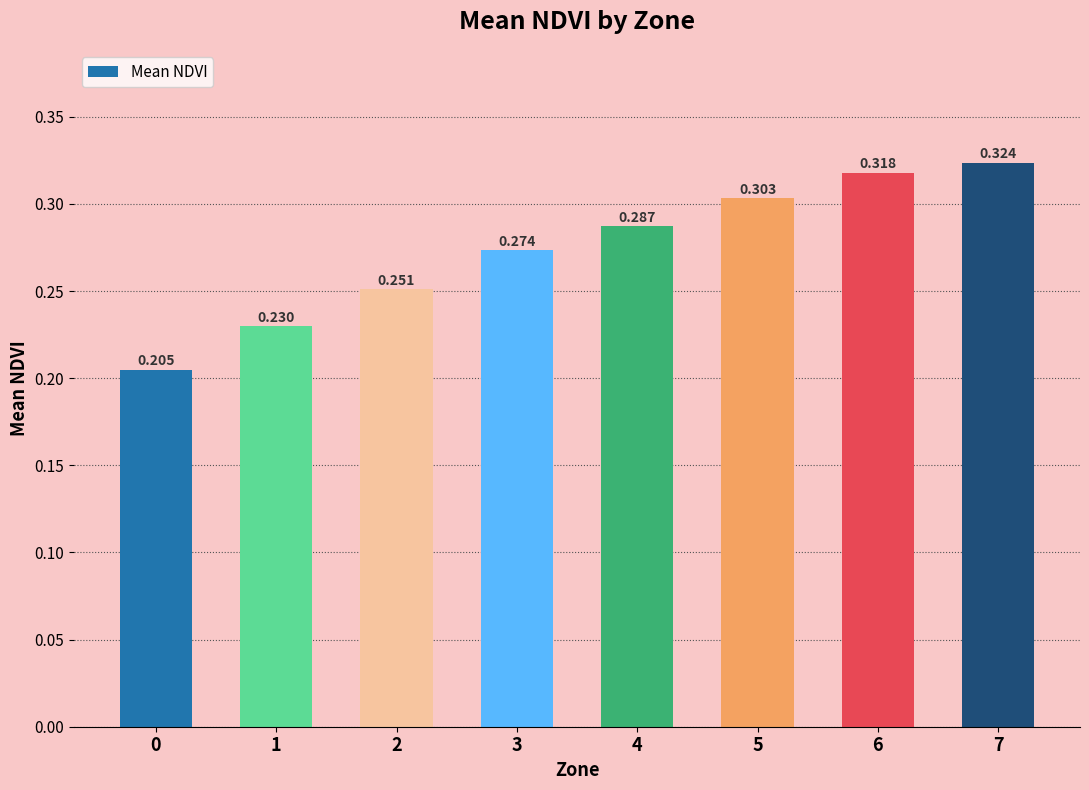

List the labels in order of value, largest first.

7, 6, 5, 4, 3, 2, 1, 0